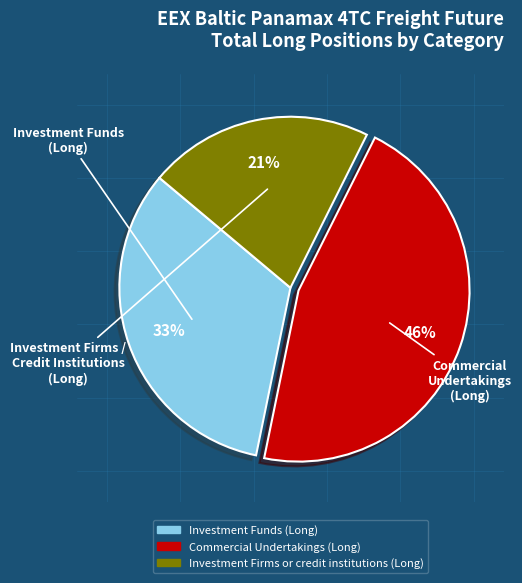

Rank the categories by value from highest to lowest.

Commercial Undertakings (Long), Investment Funds (Long), Investment Firms or credit institutions (Long)